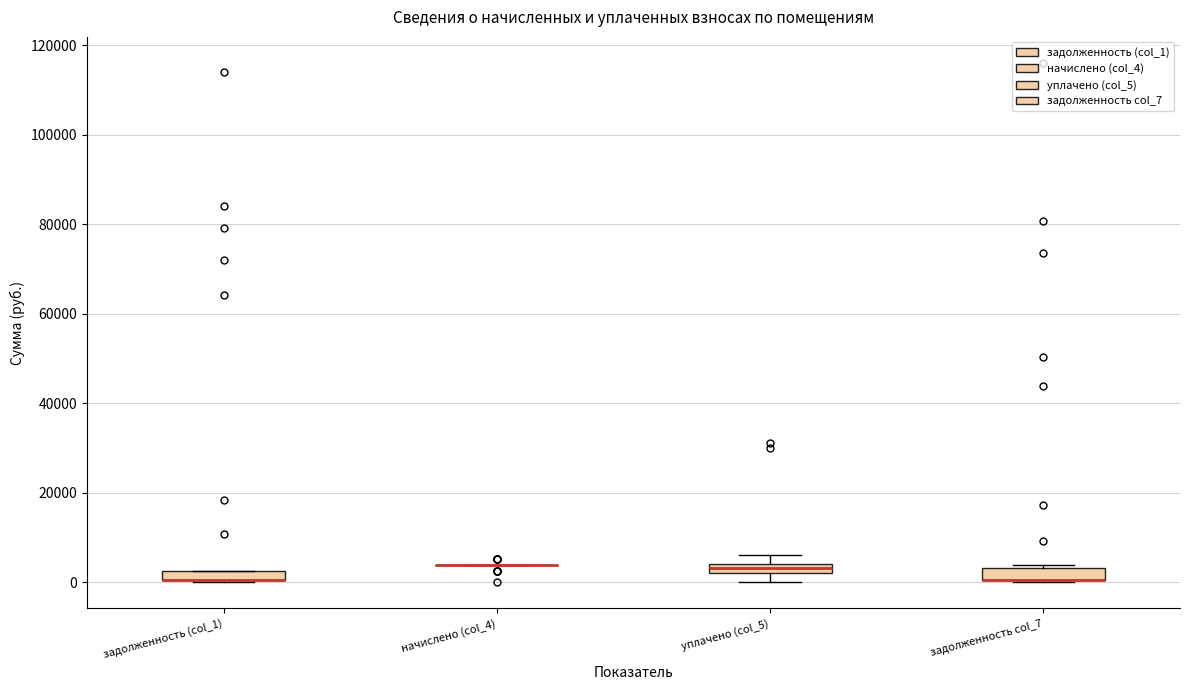

Where is the upper edge of the box for задолженность col_7 on the y-axis? The values are not printed on the chart, so give them approximately, as read against the axis.

4000